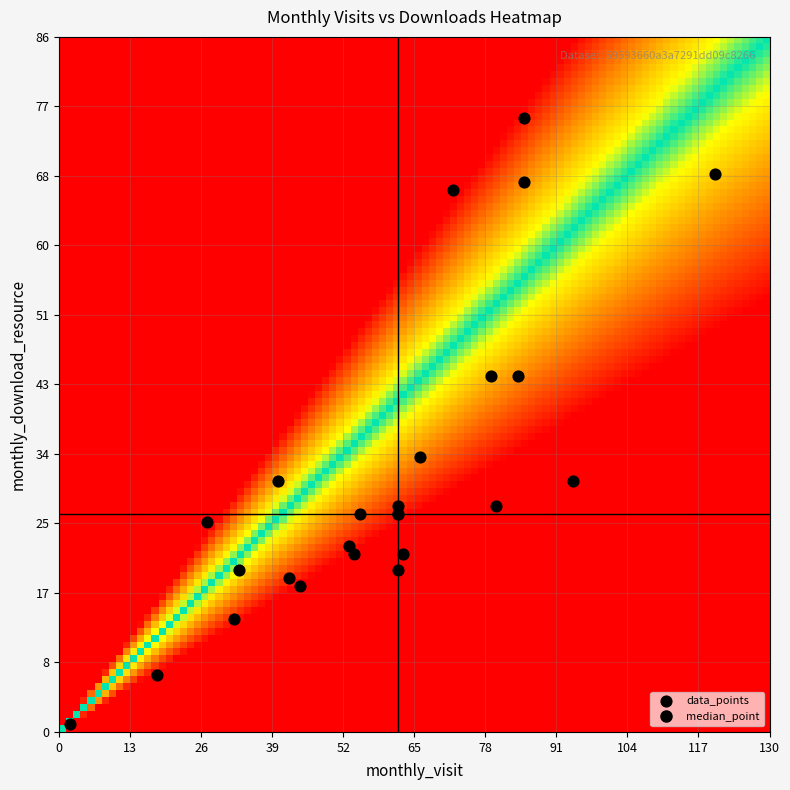

What is the range of X values (max minus min)?

118